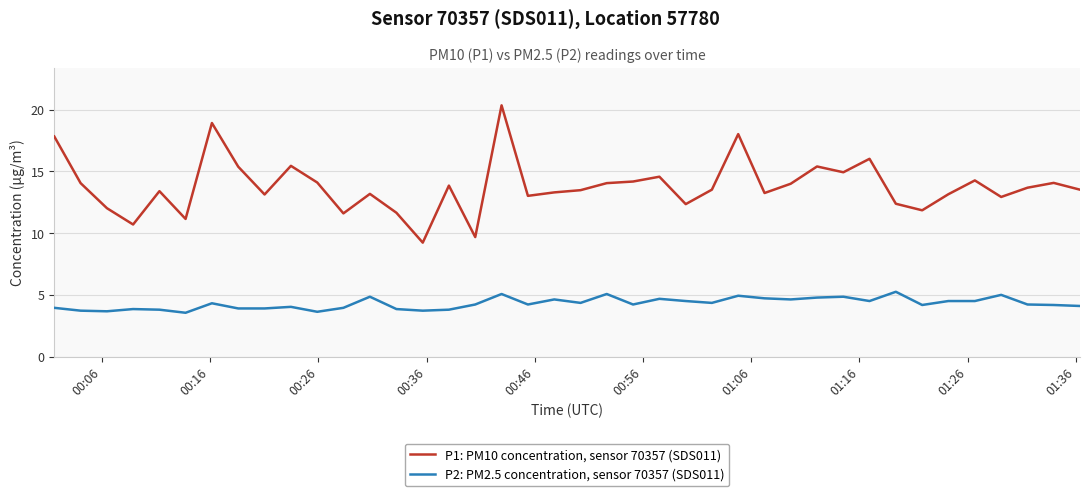

Which series has the largest range (max minus min)?

P1: PM10 concentration, sensor 70357 (SDS011)